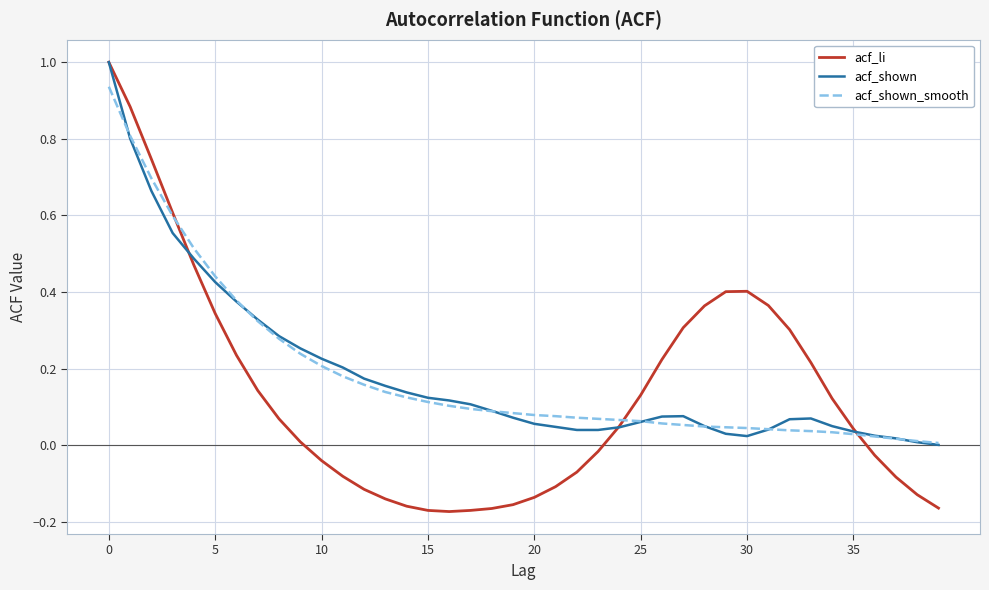

What is the maximum value for acf_shown?

1.0